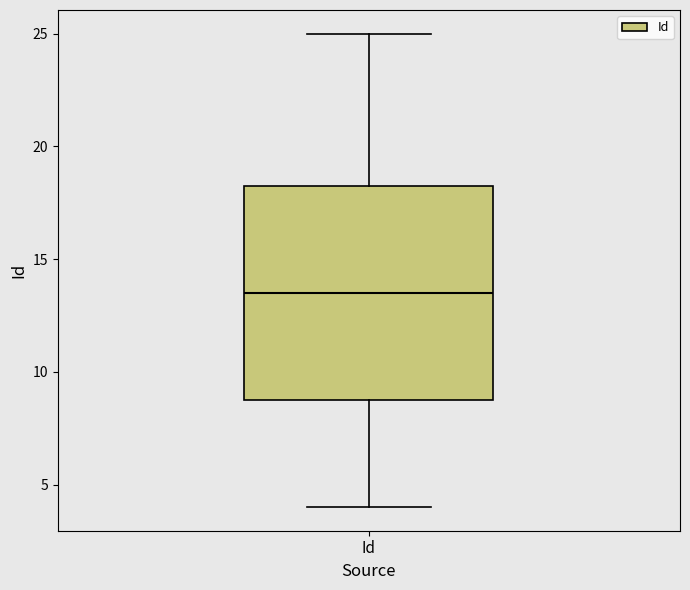

Transcribe this box plot: give where the median line is, the range the box spans, and where the two whiskers end, as read against the y-axis. The values are not printed on the chart, so give them approximately, as read against the axis.

median 13.5, box 9.0 to 18.5, whiskers 4.0 to 25.0